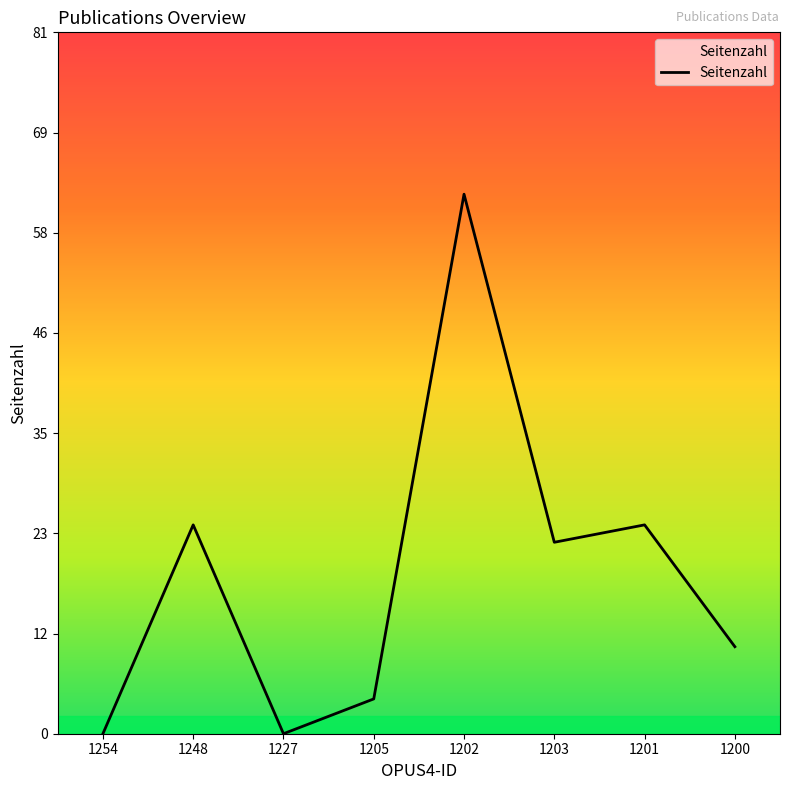

Reading right to left, transcribe all the data shown in this chart.

1200=10	1201=24	1203=22	1202=62	1205=4	1227=0	1248=24	1254=0